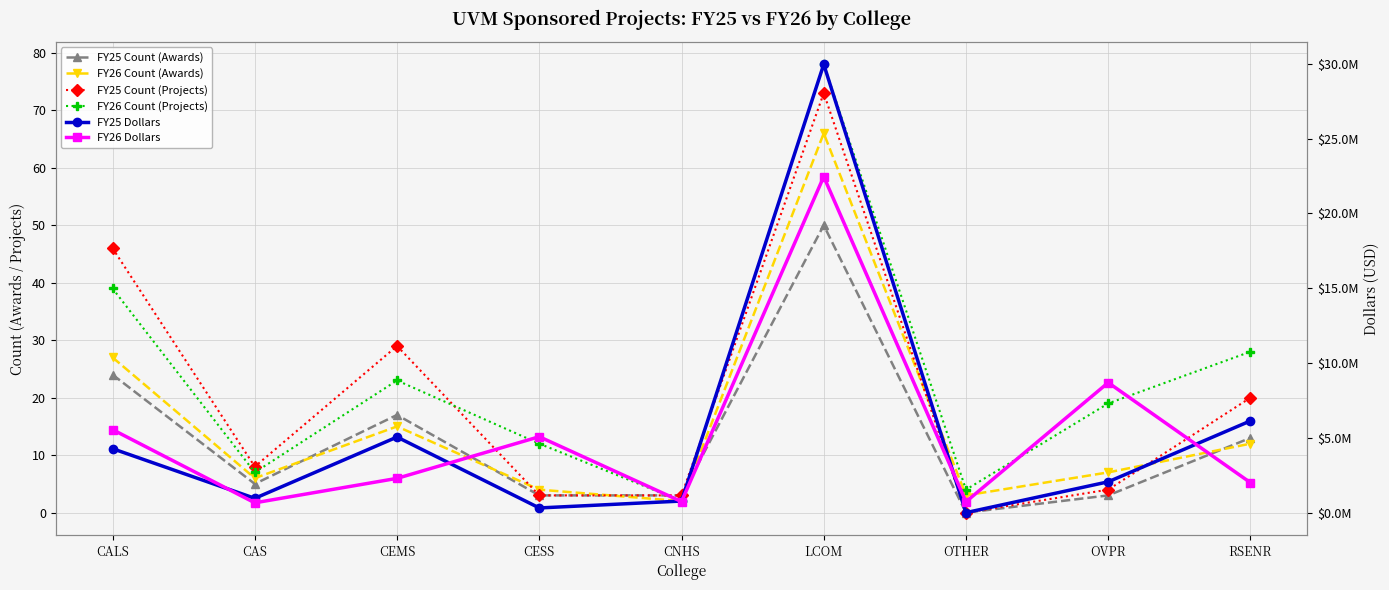

The FY25 Dollars series shows 774655 at CNHS. True or false?

True